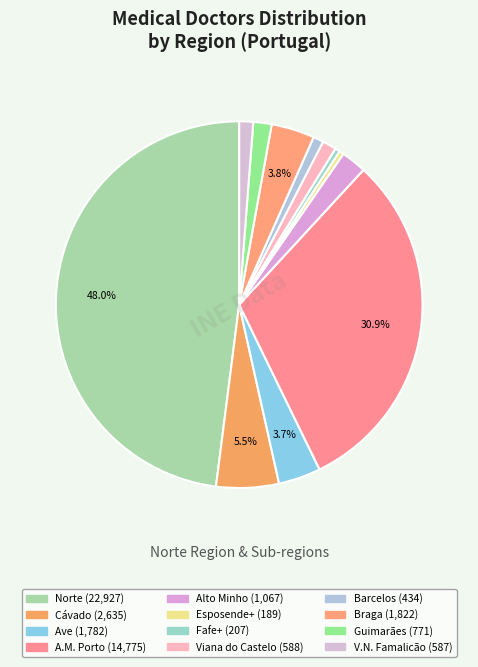

Count the number of slices in the pie.

12